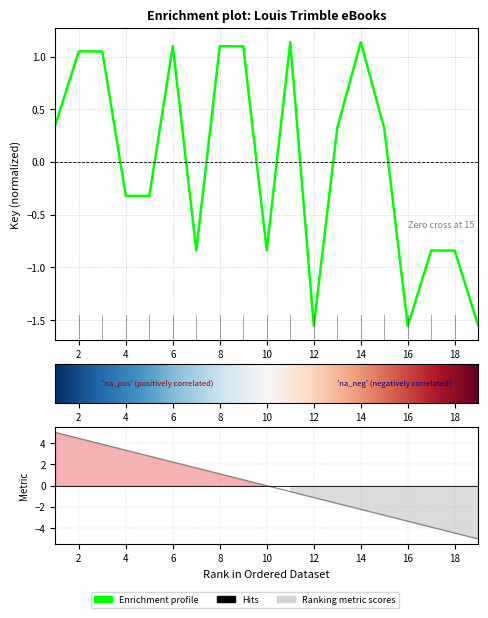

What is the value of the 7th point from the left?

-0.8